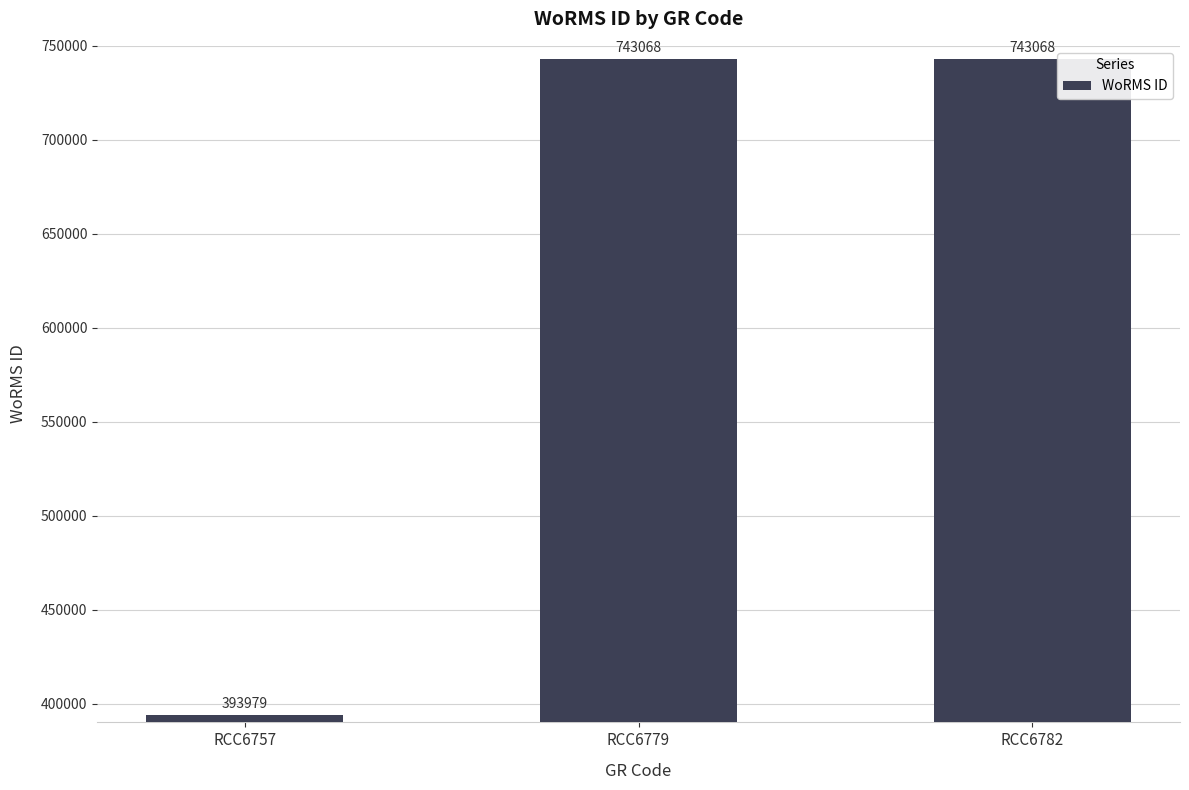

What is the value of the 2nd bar from the left?

743068